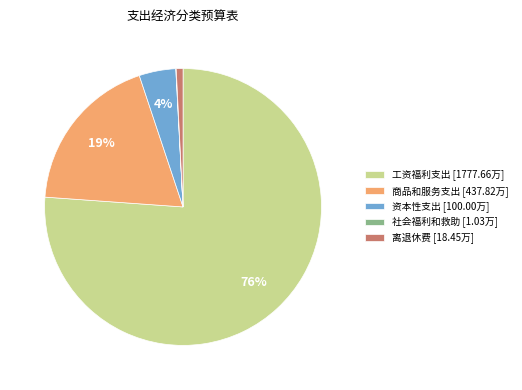

Is it true that 离退休费 is 1% of the pie?

True